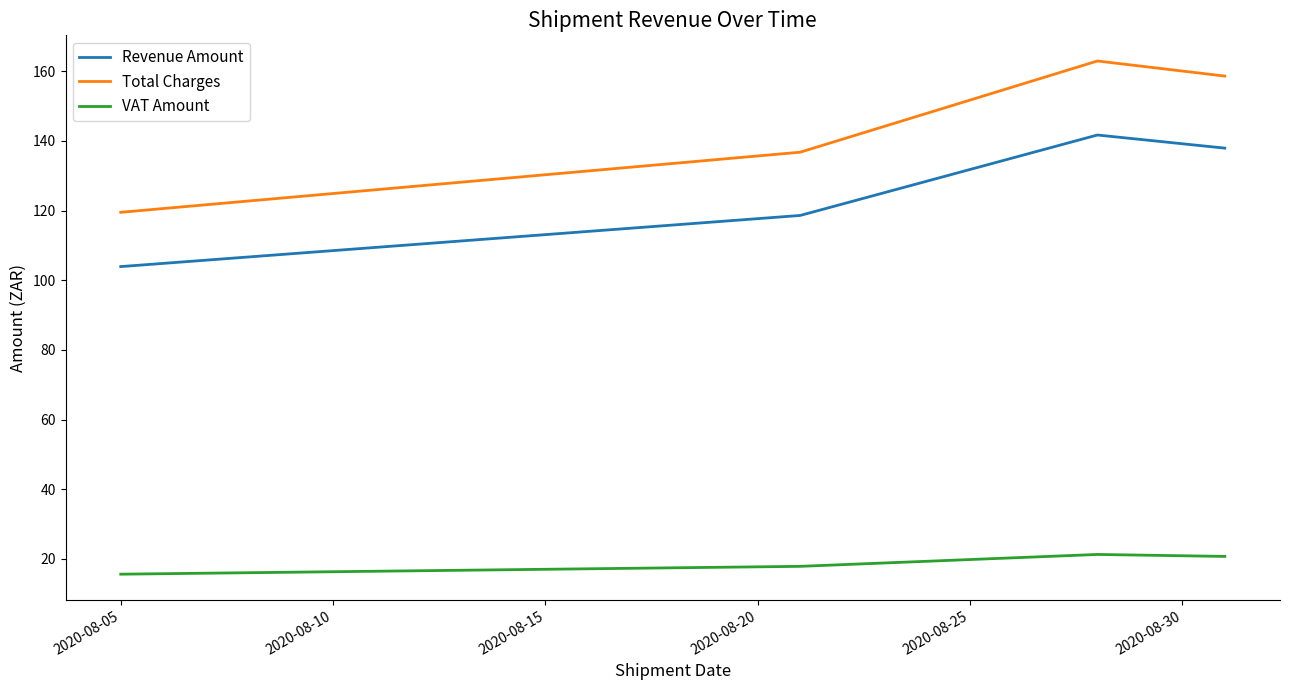

How many lines are shown in the chart?

3